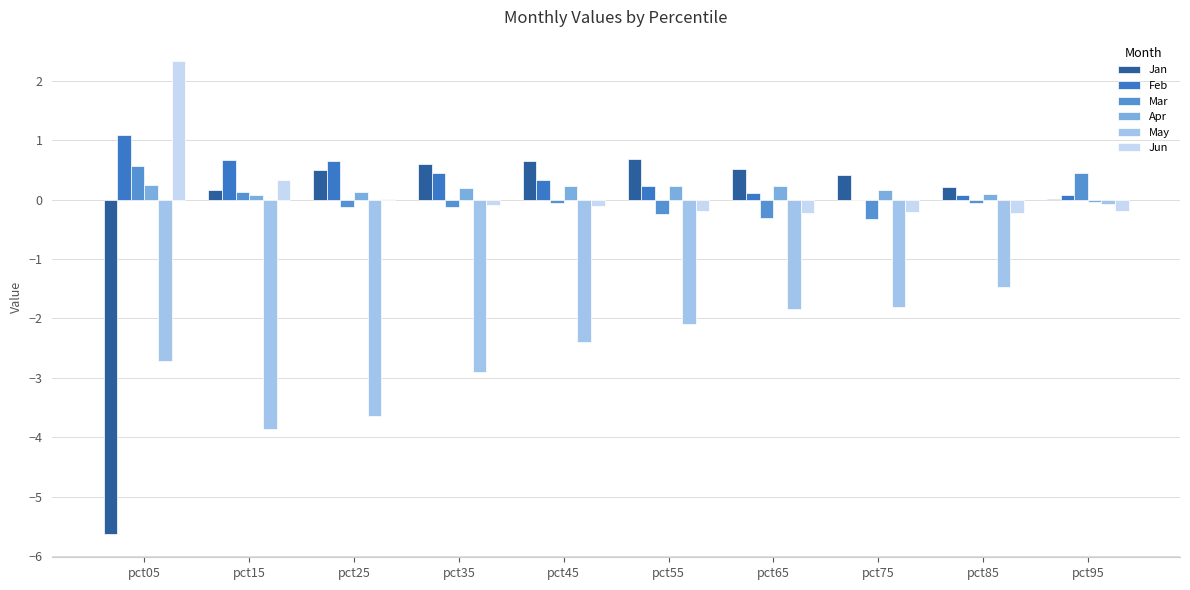

Are the bars grouped side by side (vs. stacked)?

Yes